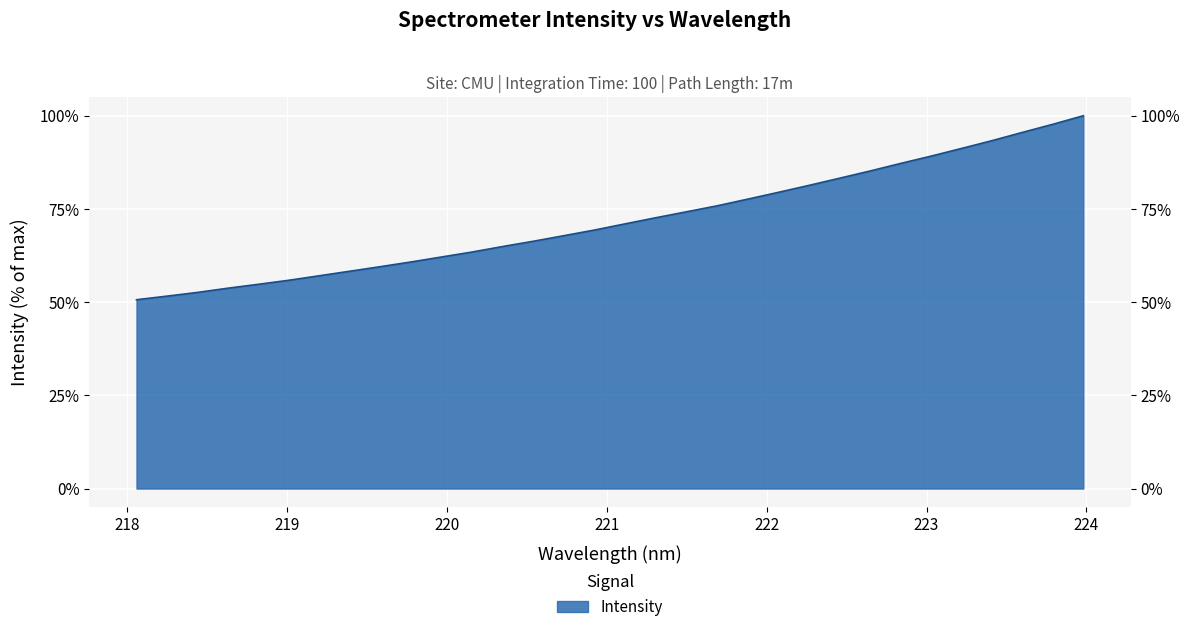

What is the label of the 15th point from the left?

220.7354